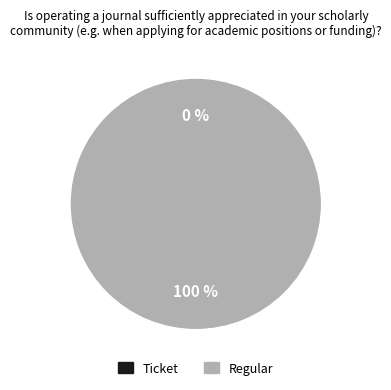

To the nearest percent, what portion does Regular represent?

100%